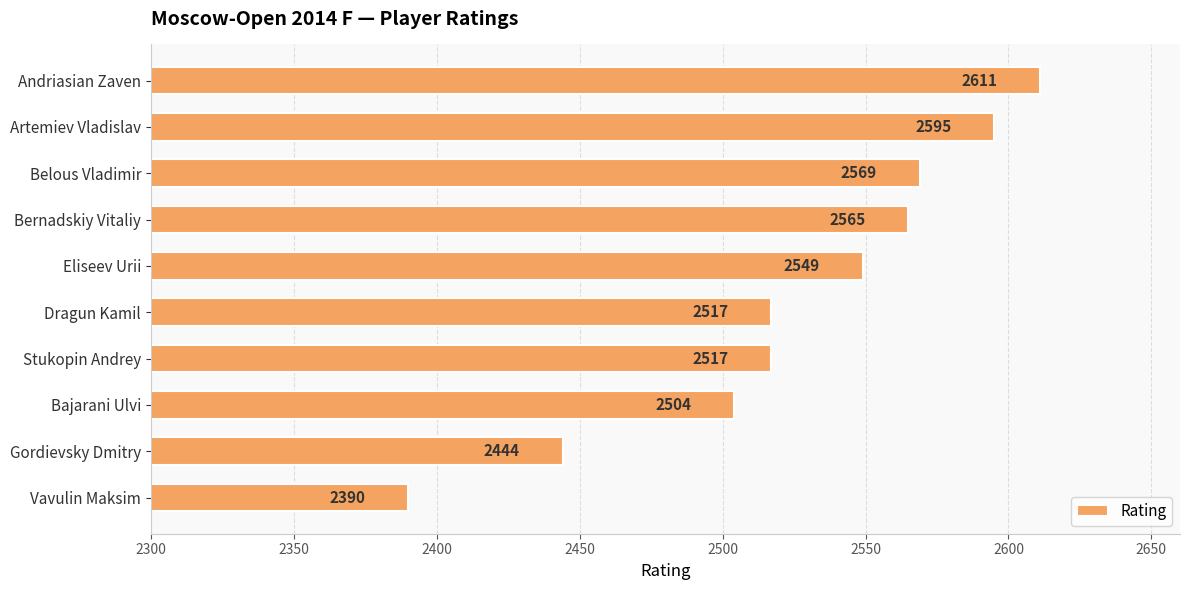

Are the bars grouped side by side (vs. stacked)?

No